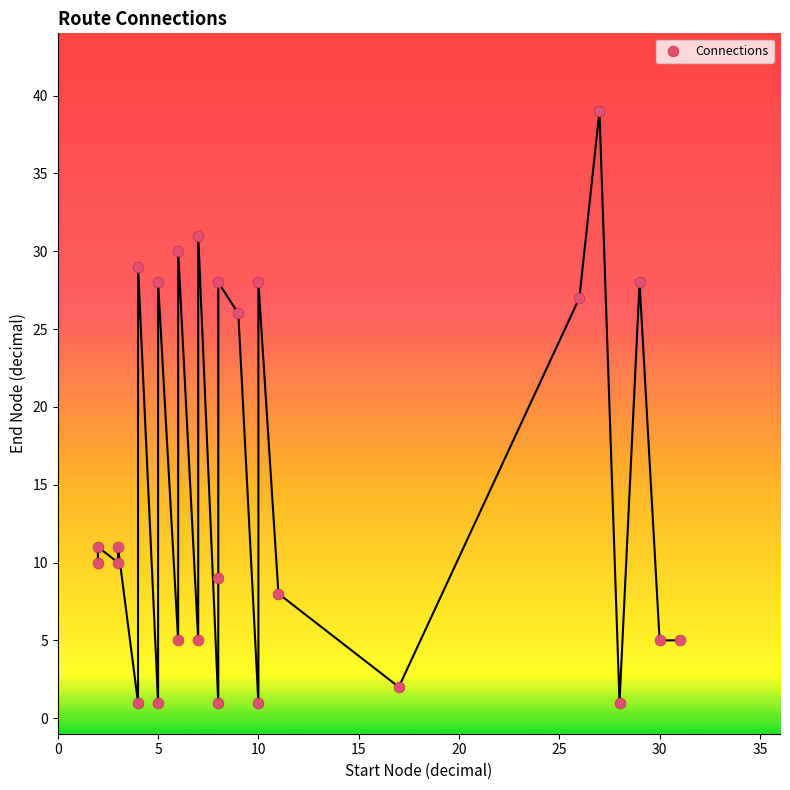

What Y value in the scatter plot is closest to 20?

26